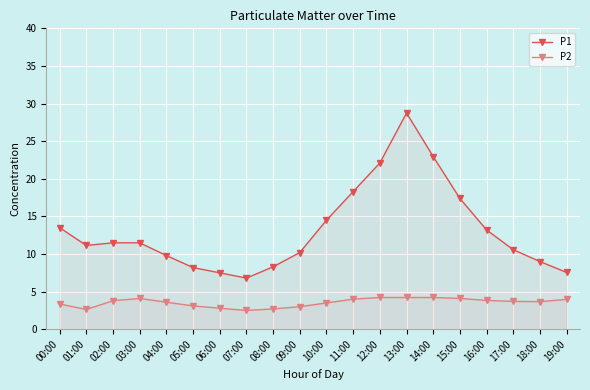

True or false: P2 and P1 intersect in this chart.

False